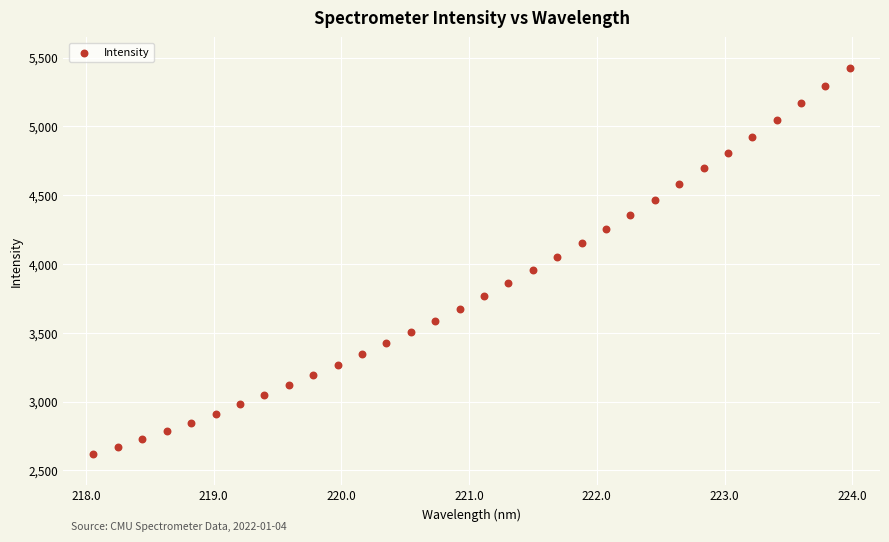

What is the range of X values (max minus min)?

5.9